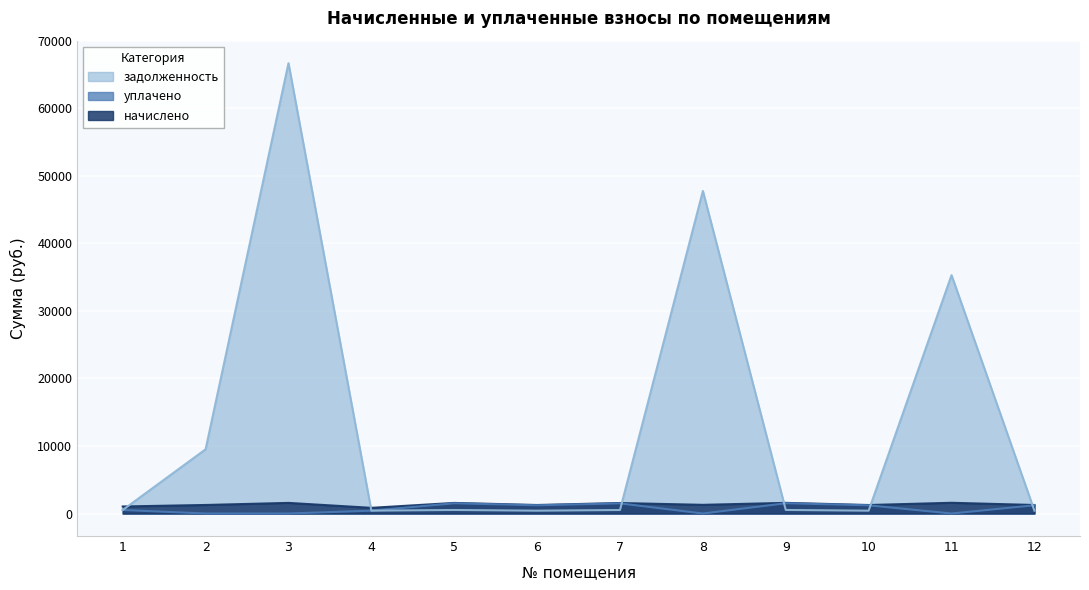

Where do начислено and задолженность first cross each other?

1 and 2